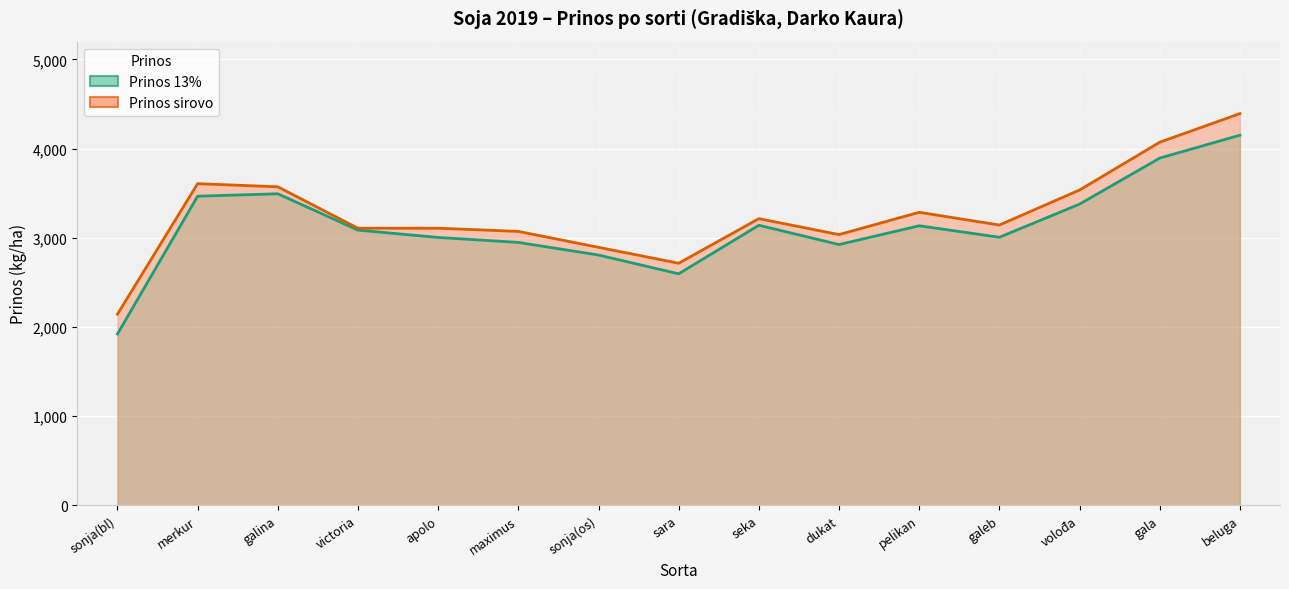

Where is Prinos 13% nearest to the value 3035?

galeb